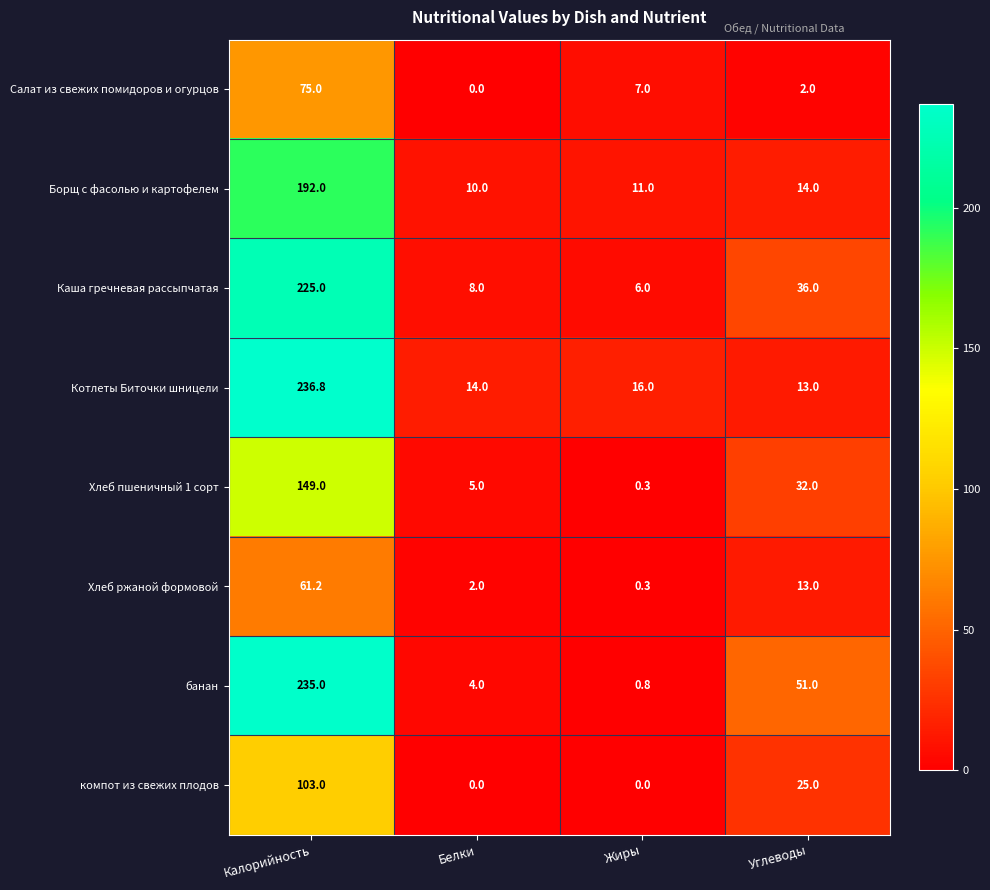

How many series are shown in this chart?

8